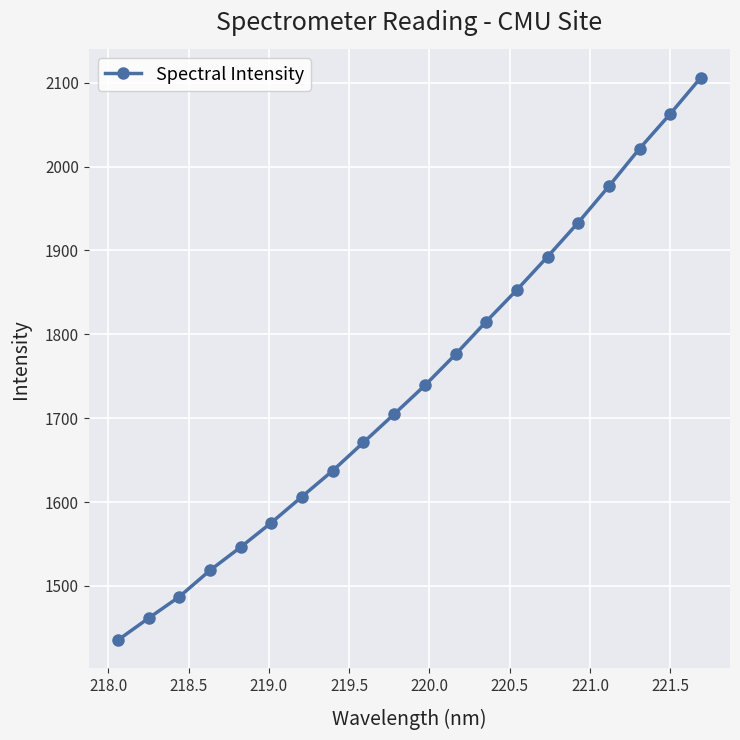

Reading left to right, what are all the values shown in this chart?

1435.3	1461.4	1487.0	1518.5	1546.2	1575.4	1606.5	1637.4	1671.1	1704.8	1739.0	1776.1	1815.2	1853.0	1892.6	1933.3	1976.6	2021.5	2062.9	2106.3